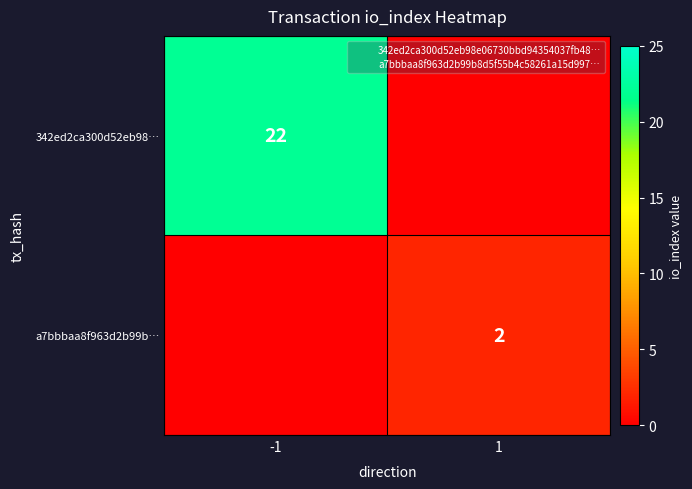

Which category has the highest value in the a7bbbaa8f963d2b99b… series?

1